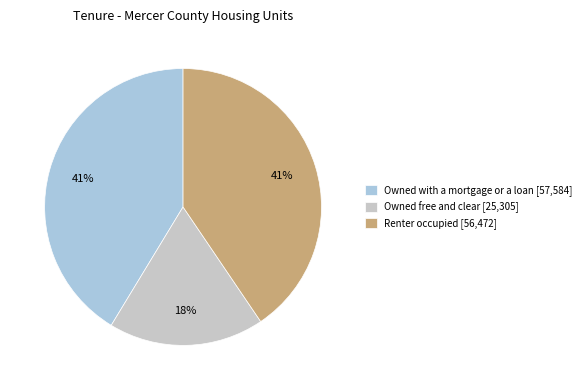

Does Renter occupied represent more than half of the total?

No